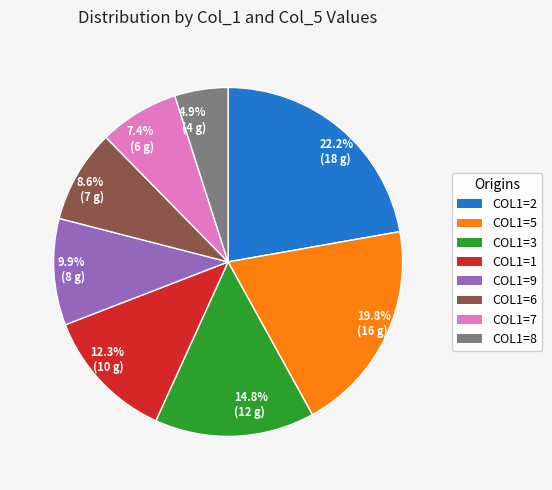

Rank the categories by value from highest to lowest.

22.2% (18 g), 19.8% (16 g), 14.8% (12 g), 12.3% (10 g), 9.9% (8 g), 8.6% (7 g), 7.4% (6 g), 4.9% (4 g)